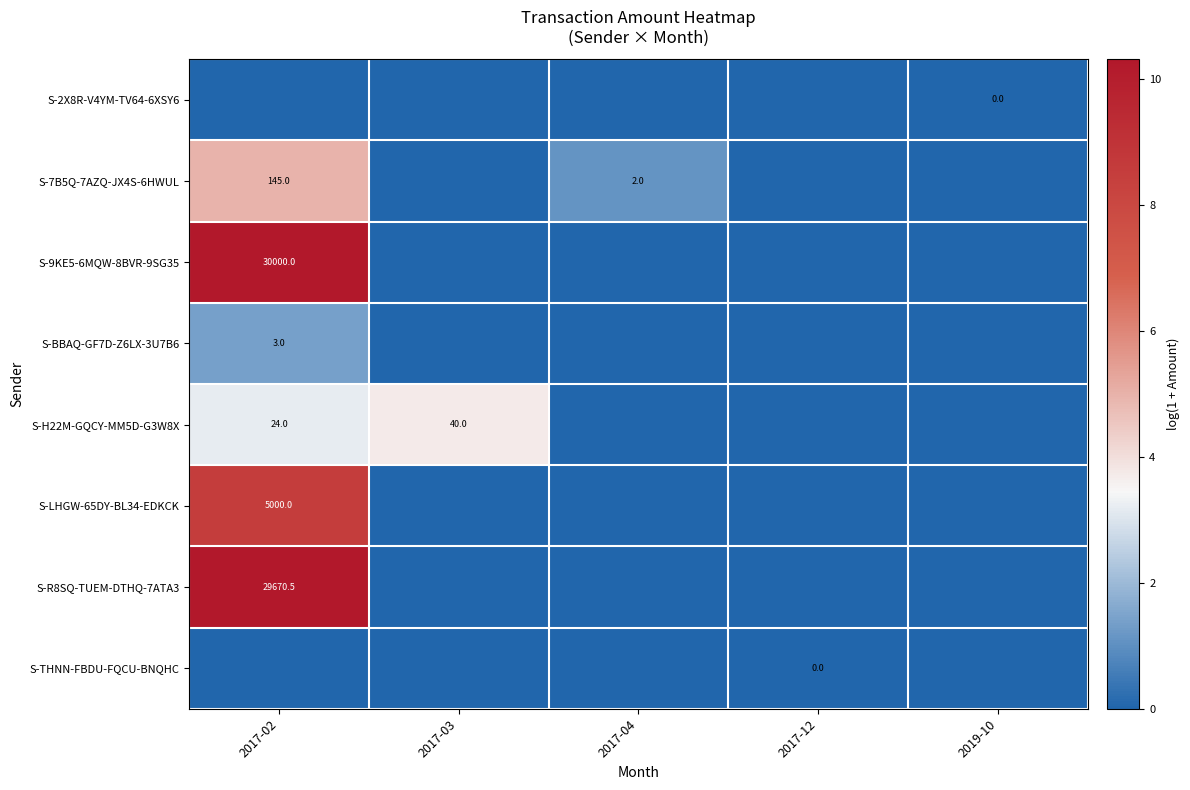

True or false: S-BBAQ-GF7D-Z6LX-3U7B6 has a value of 3.0 at 2017-02.

True